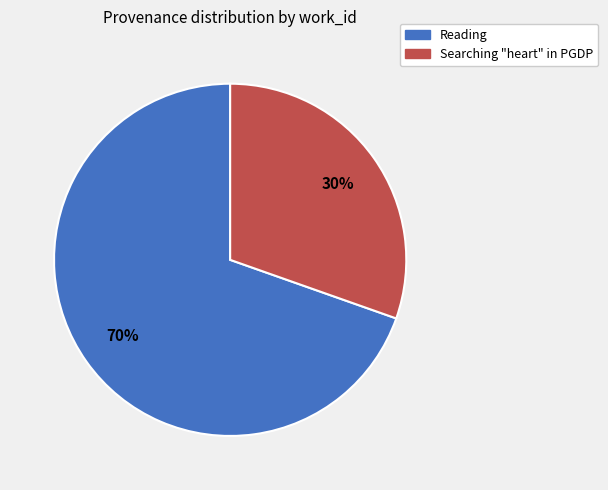

Between Reading and Searching "heart" in PGDP, which is larger?

Reading